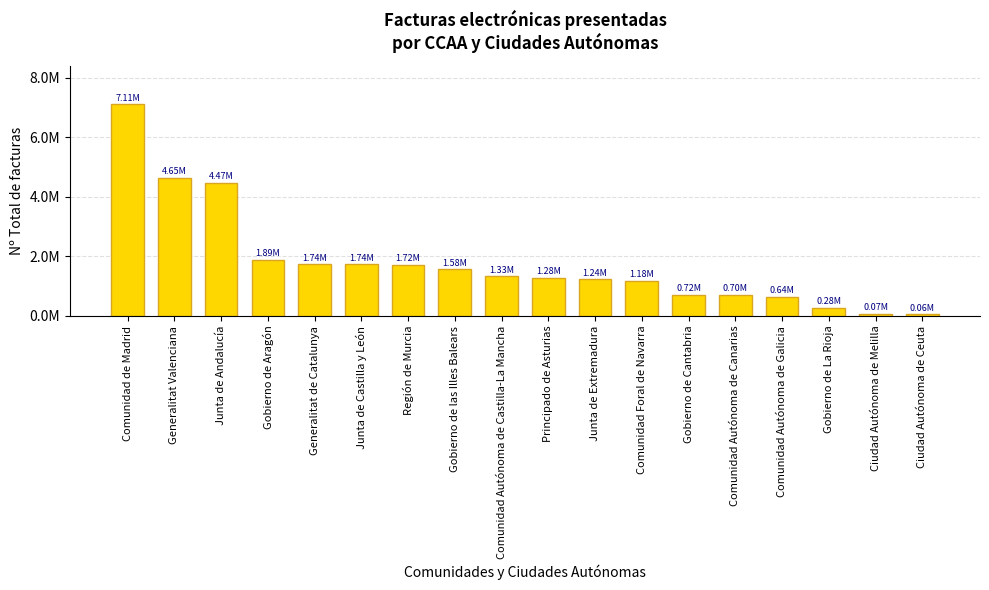

Reading right to left, extract all data points from this chart.

57557	66986	278342	637574	703886	715957	1184764	1237702	1276337	1332303	1575629	1722334	1736237	1738386	1894055	4472741	4645400	7108738